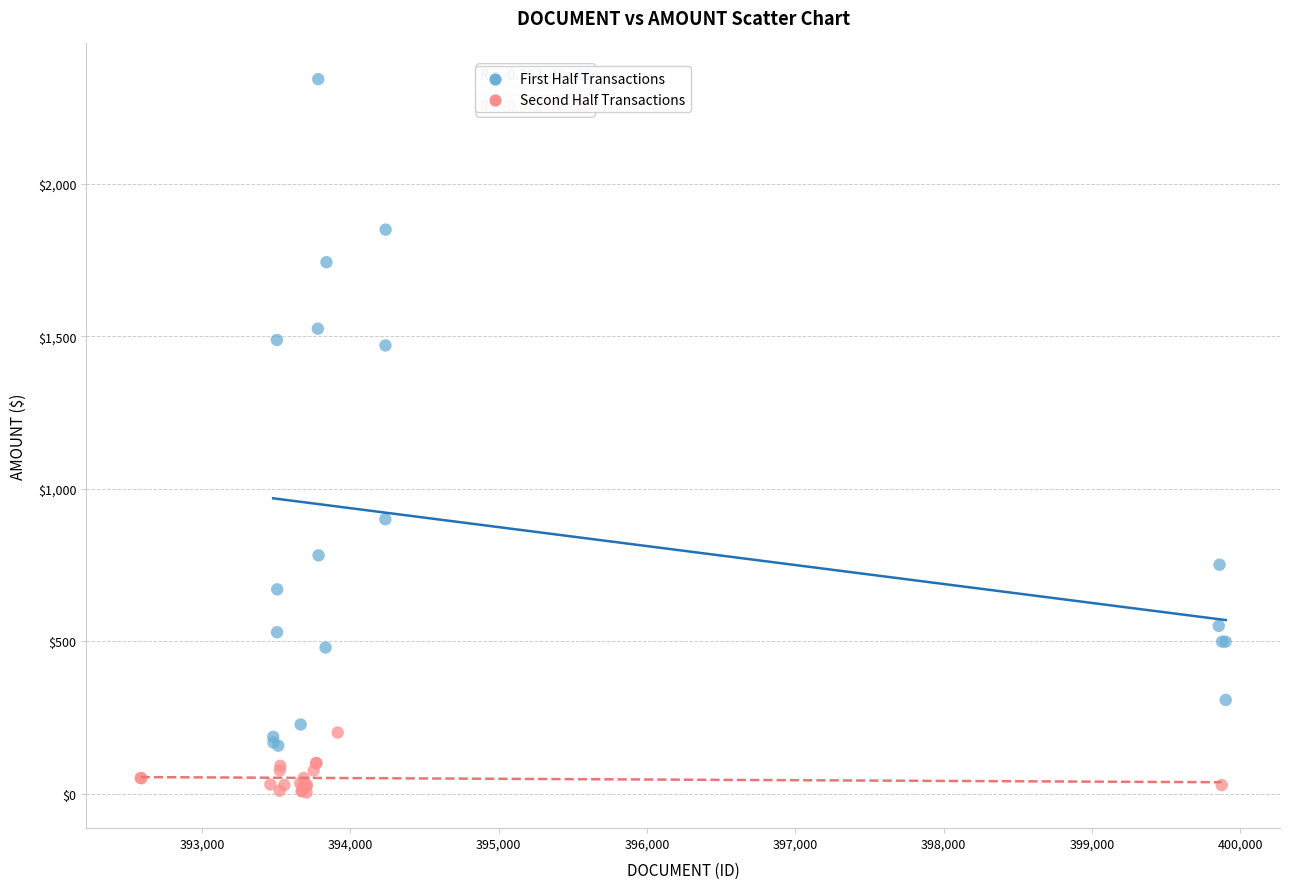

Which series has the widest spread of Y values?

First Half Transactions